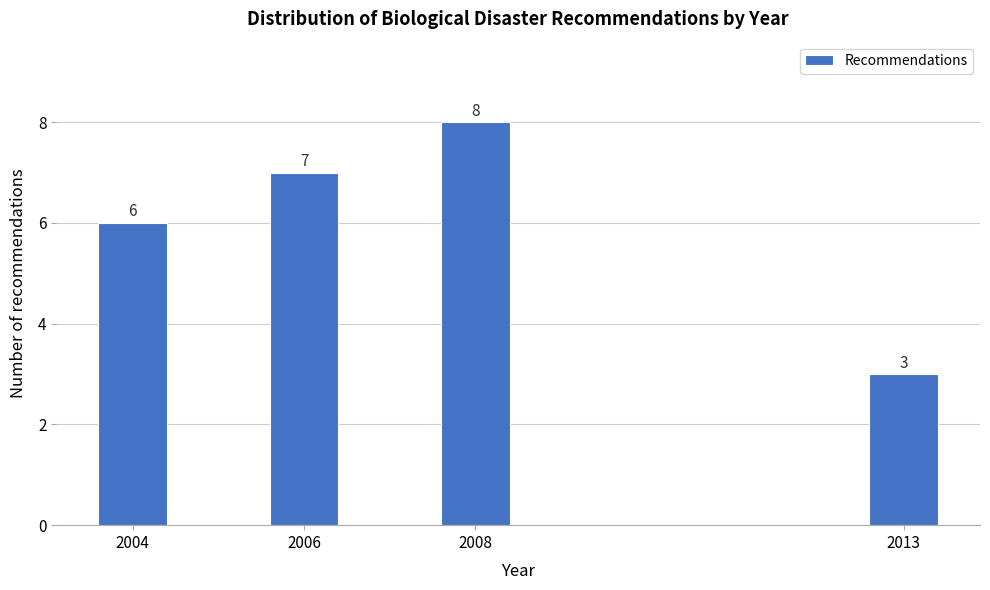

Reading left to right, list all the values displayed in this chart.

6	7	8	3